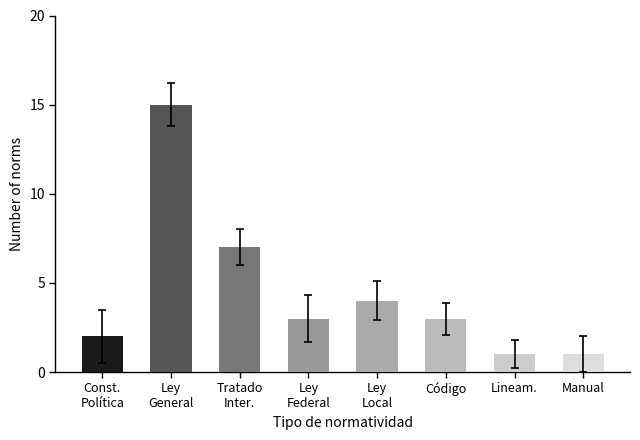

Is it true that the value at Tratado internacional is 10?

False